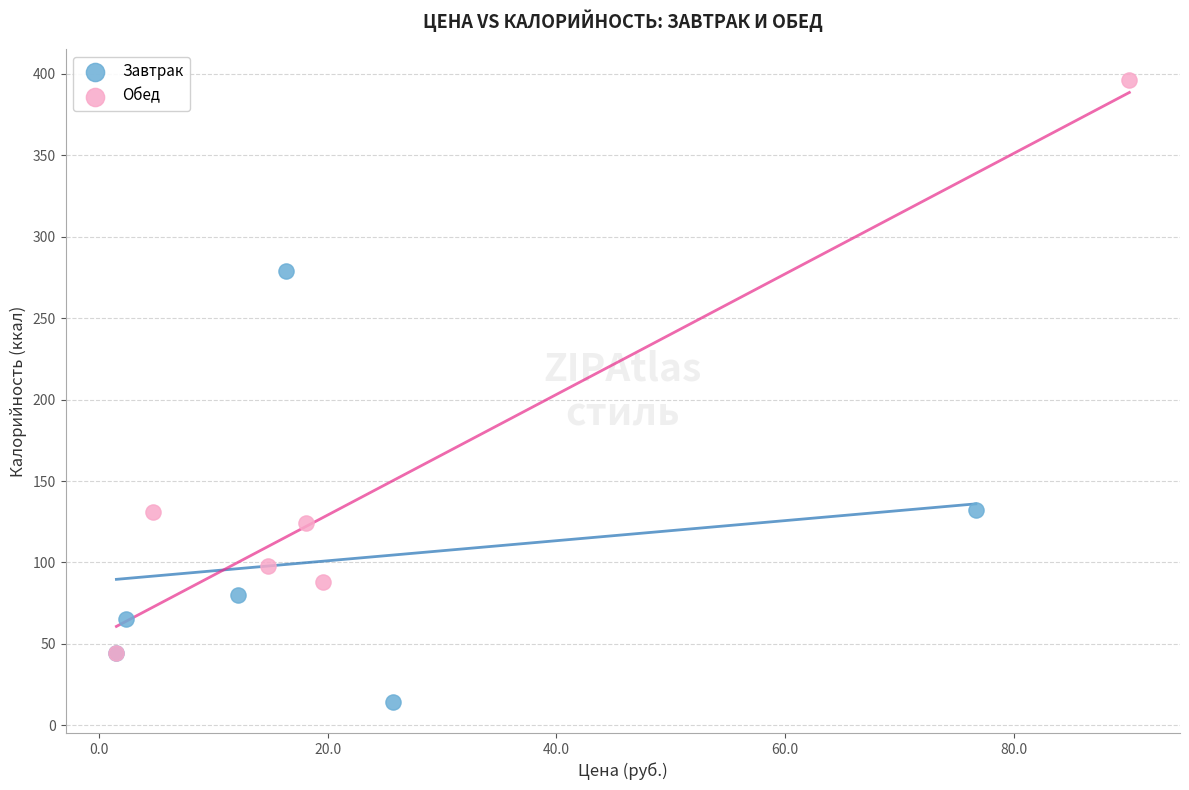

Which series reaches the minimum Y coordinate?

Завтрак